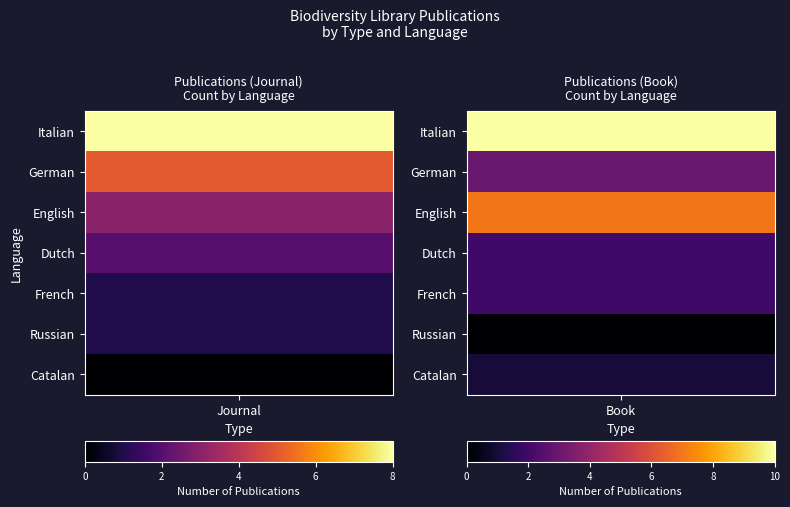

Which series changed the most between German and English?

Book